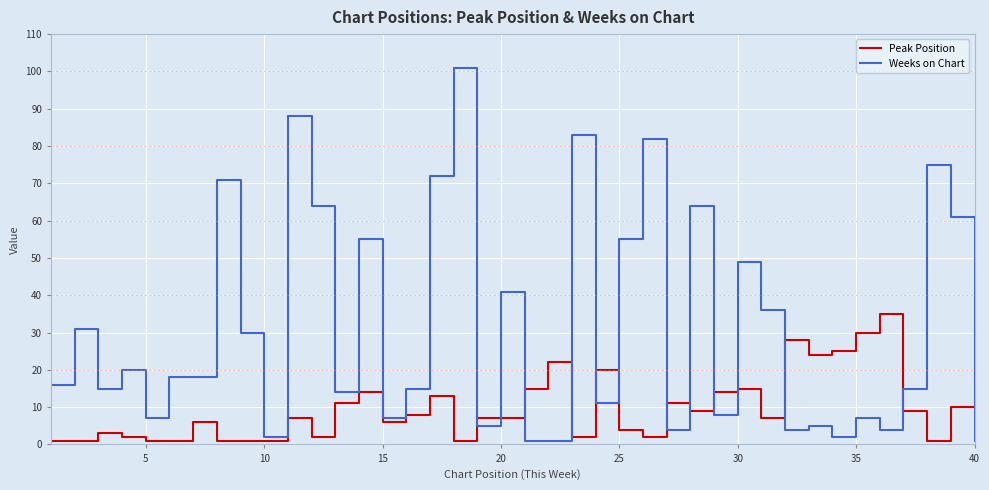

Which series has the largest range (max minus min)?

Weeks on Chart